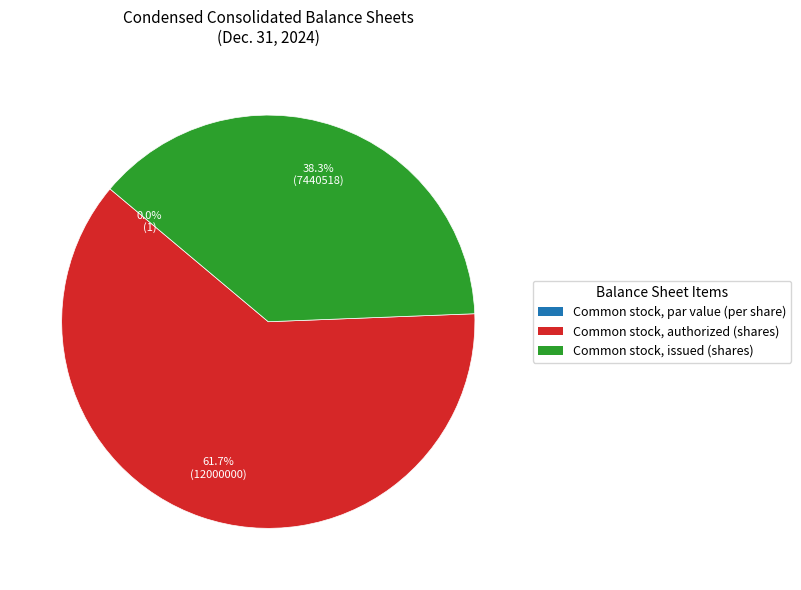

What portion of the pie excludes Common stock, authorized (shares)?

38.3%